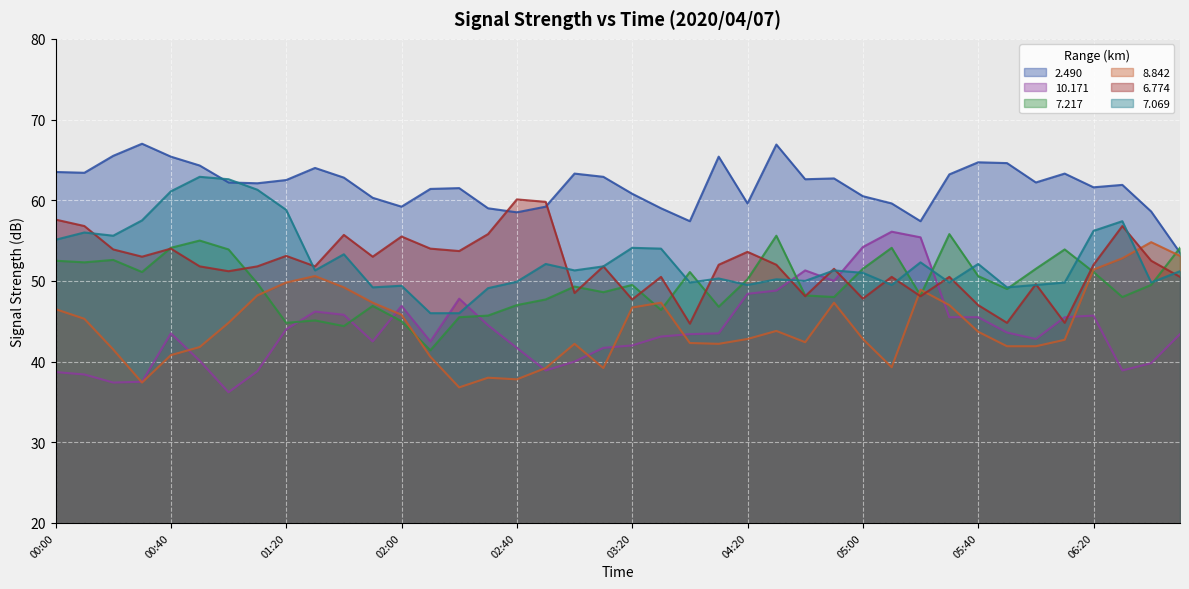

What is the average value of the 8.842 series?

44.4